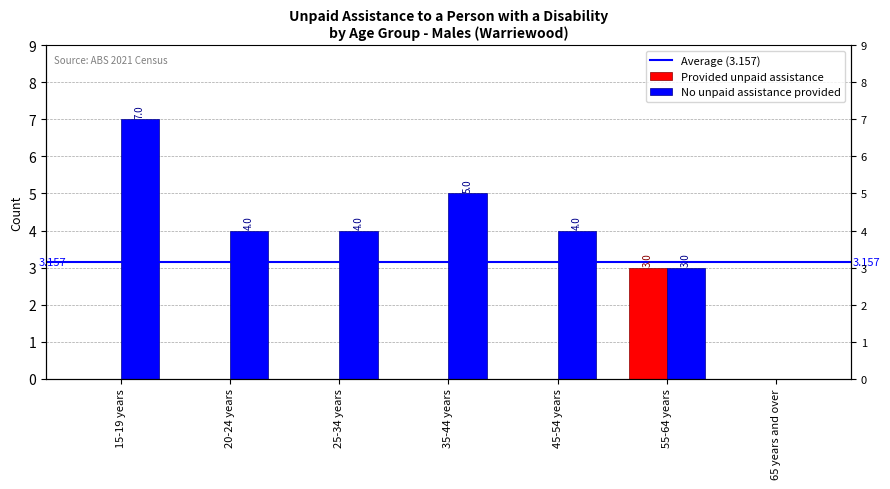

How many Provided unpaid assistance values are between 0 and 1?

6